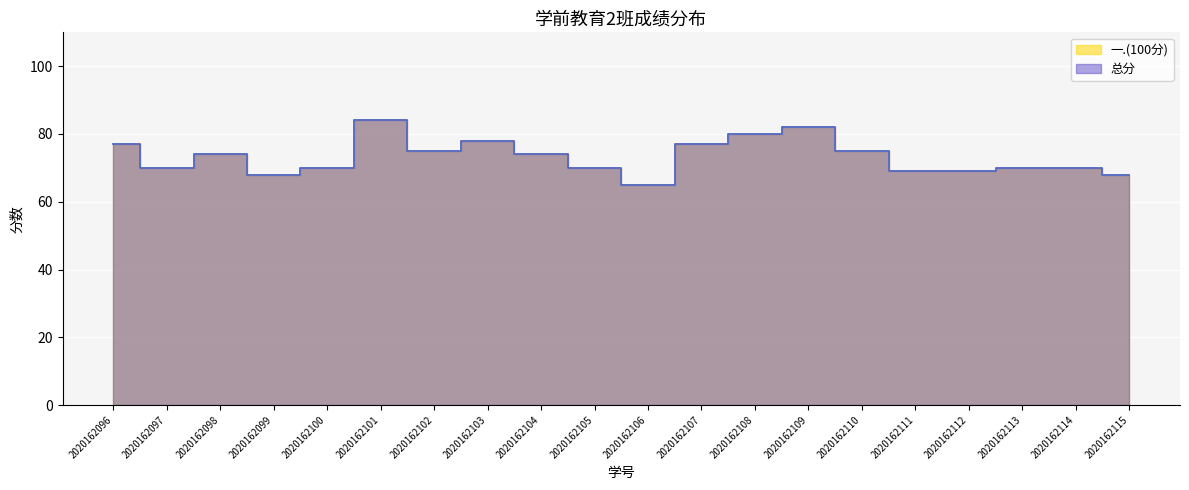

How many lines are shown in the chart?

2